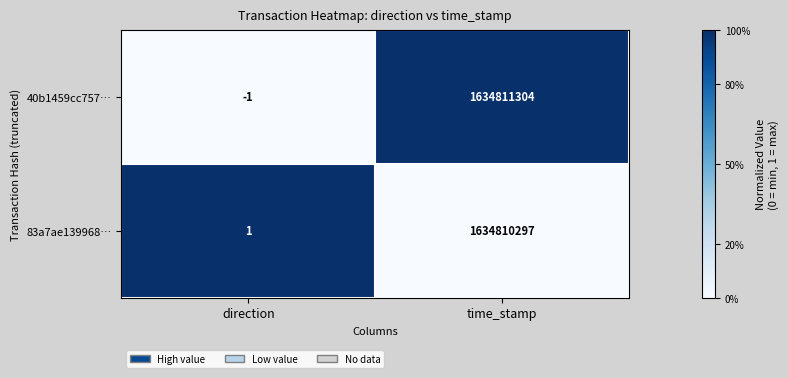

What is the difference between the maximum and minimum values in the 83a7ae139968… series?

1634810296